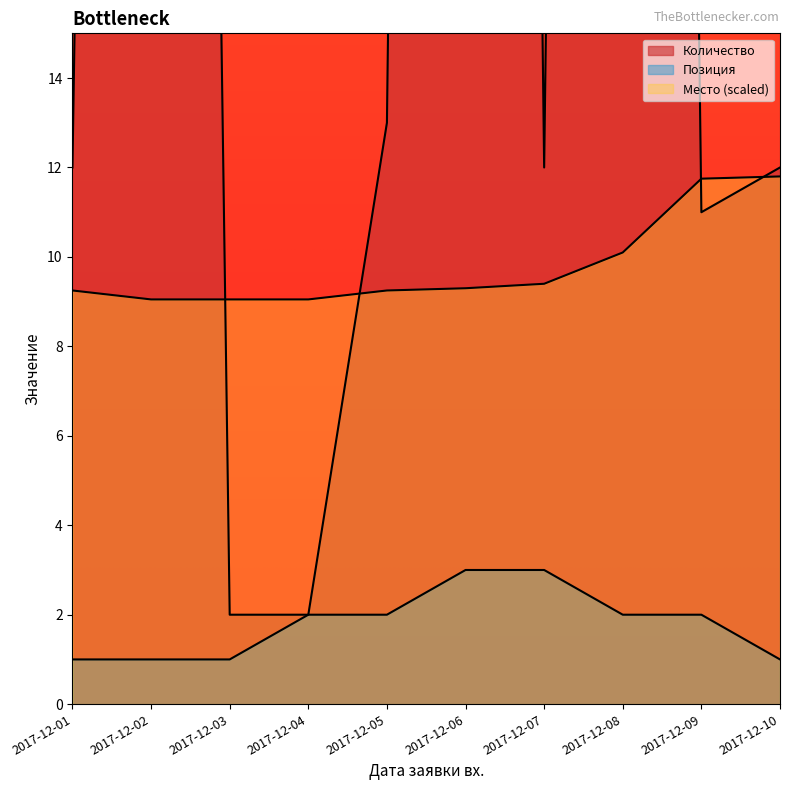

True or false: Позиция and Количество intersect in this chart.

False